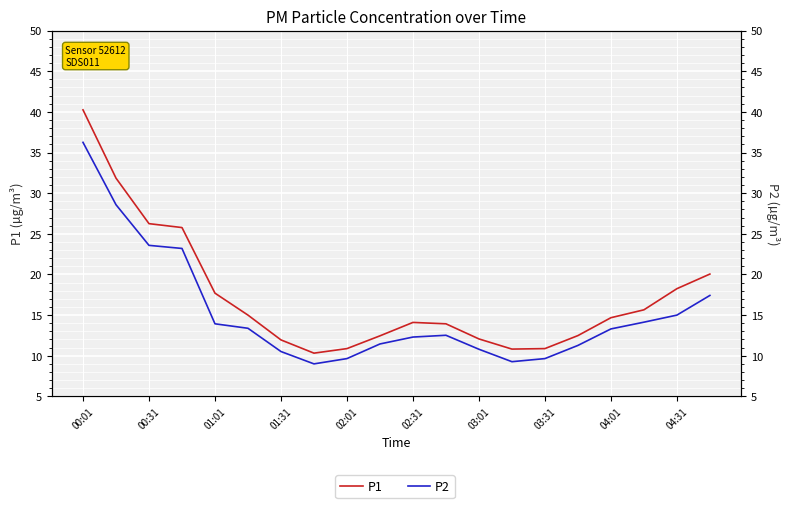

Is it true that P2 equals 8.7 at 04:01?

False